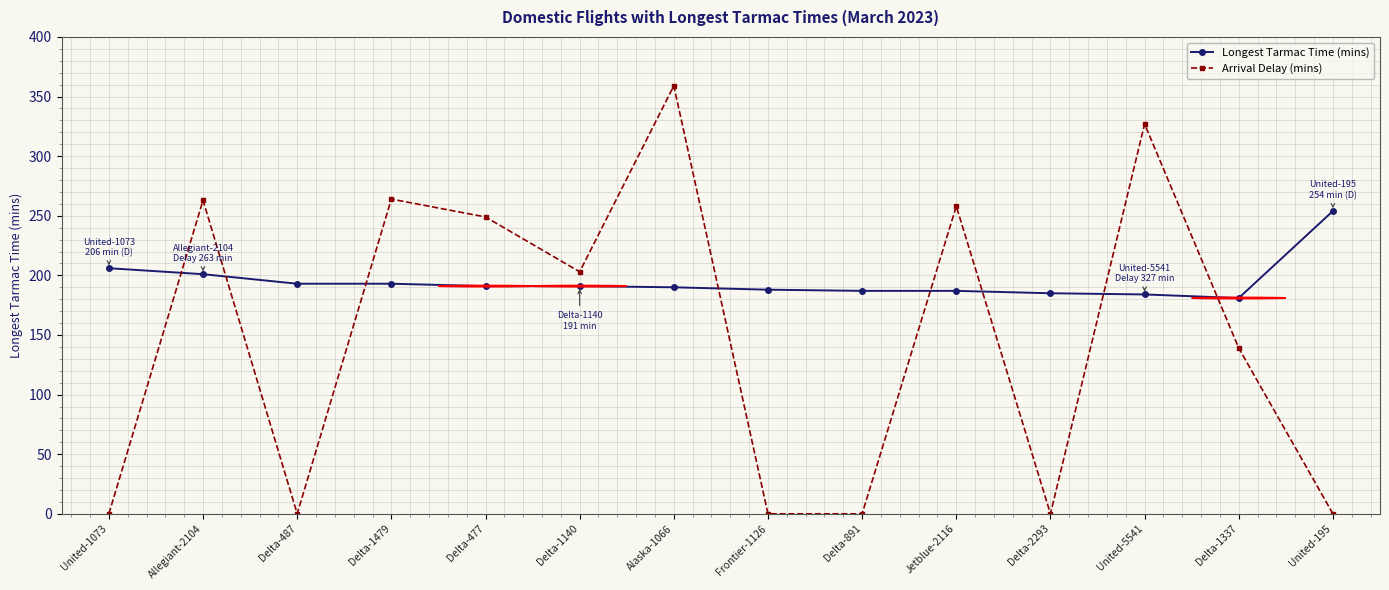

How many data points in Arrival Delay (mins) are less than 203?

7